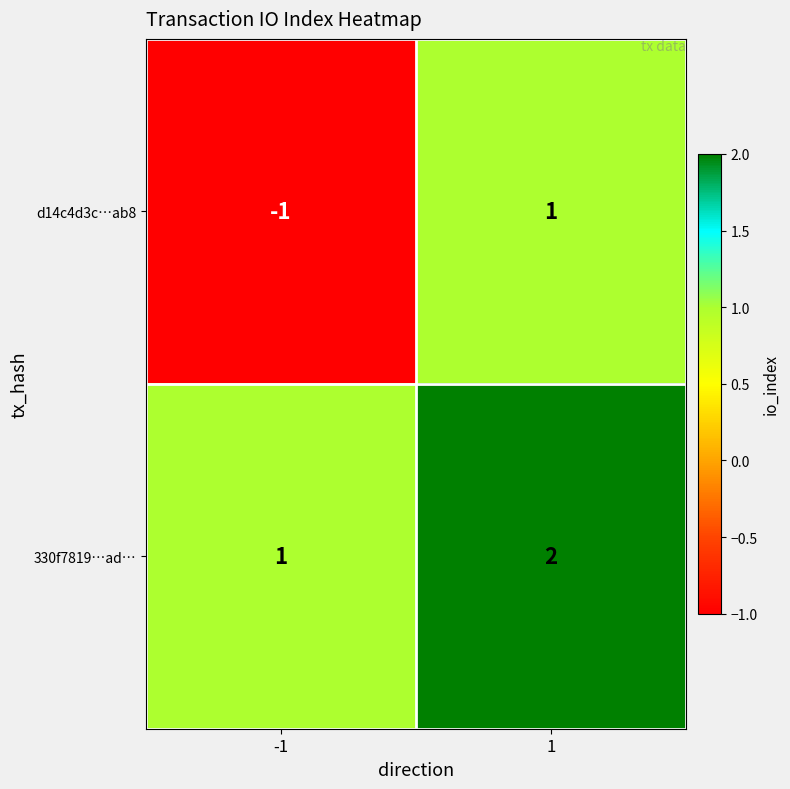

Reading left to right, list all the values displayed in this chart.

d14c4d3c…ab8: -1	1
330f7819…ad…: 1	2